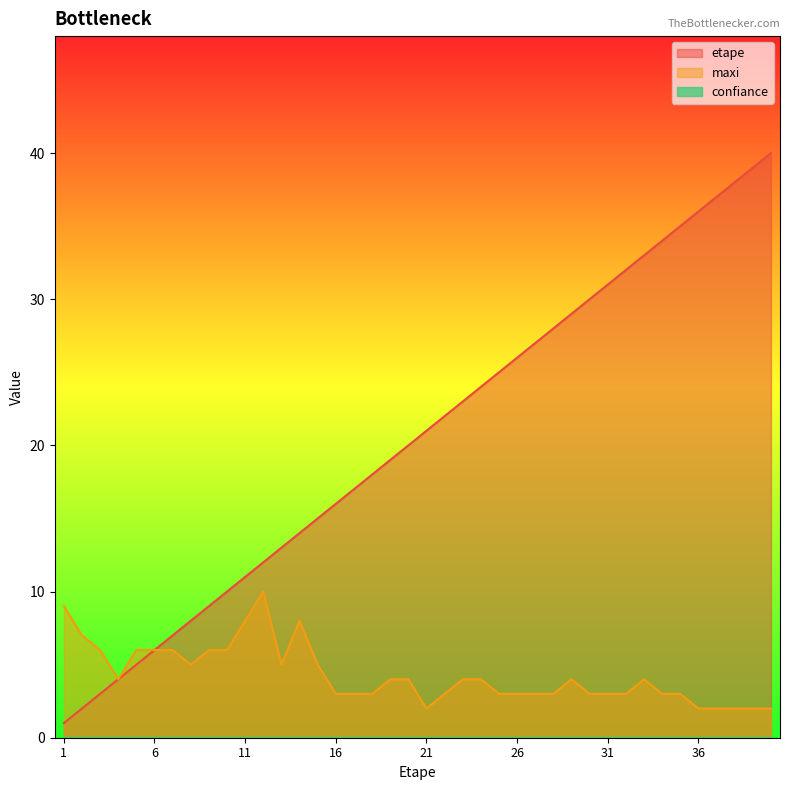

True or false: maxi and etape cross at least once.

False